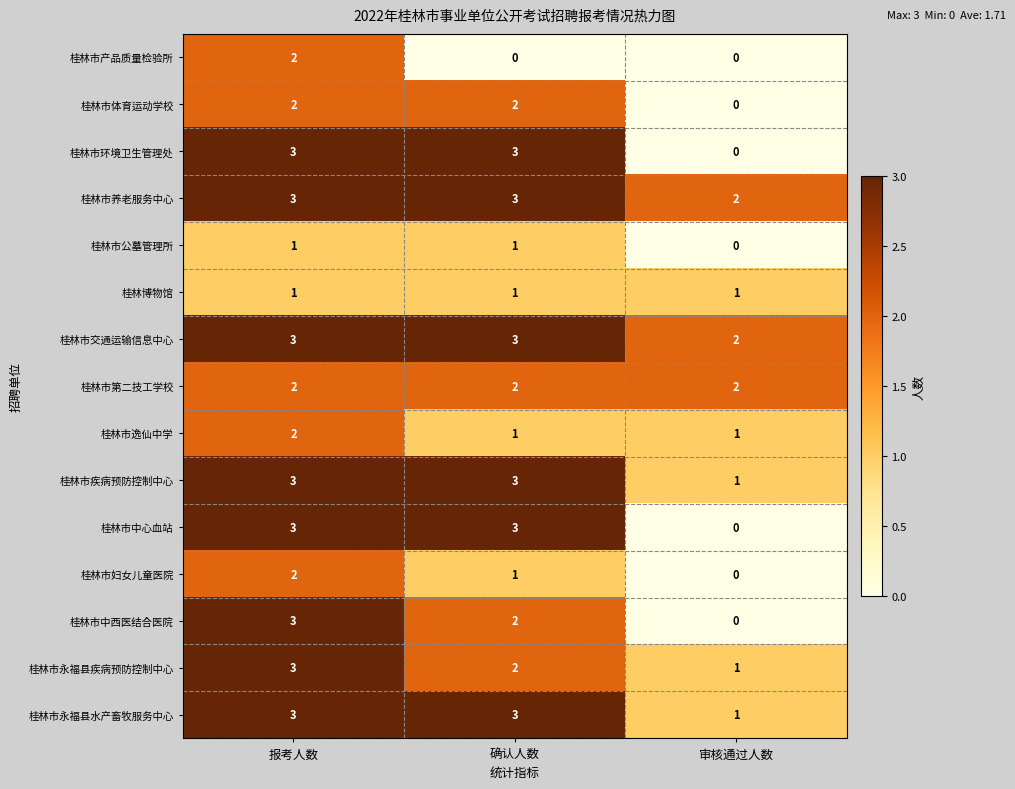

At how many categories does at least one series exceed 1?

3